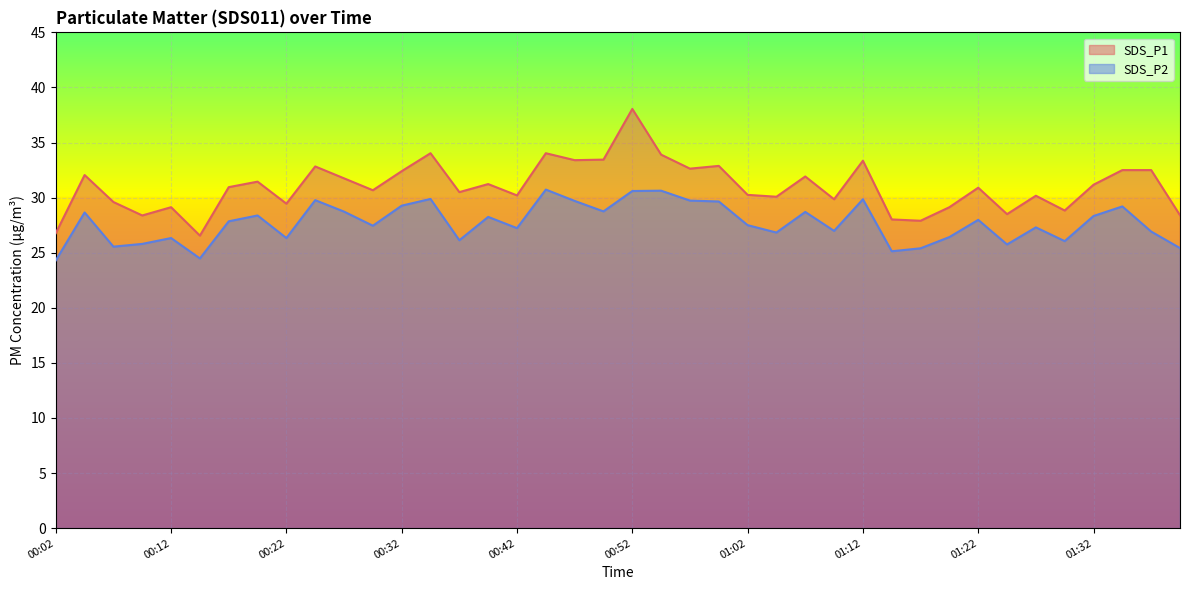

What value does the SDS_P2 series have at 00:27?

28.7